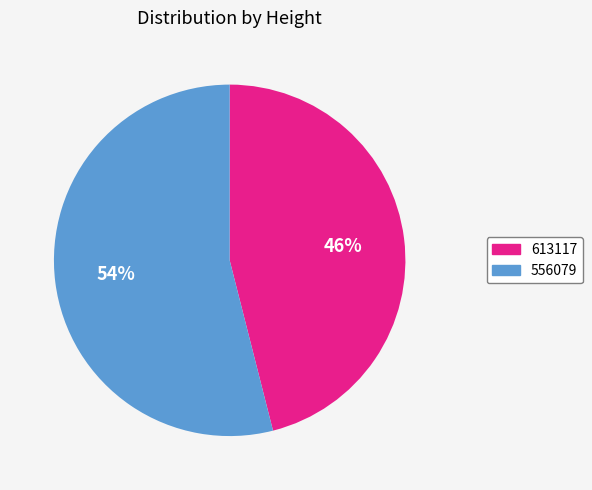

Do 613117 and 556079 together represent more than half of the pie?

Yes